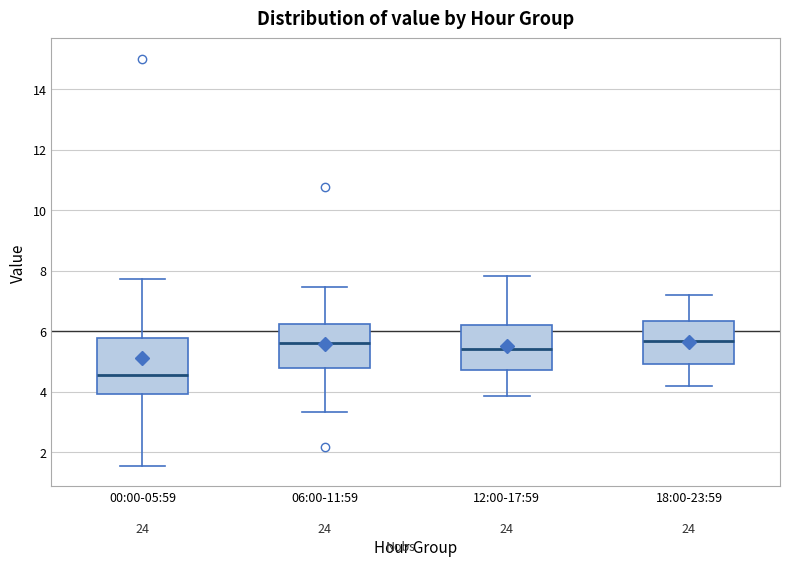

Where does the median line of the box for 12:00-17:59 sit on the y-axis? The values are not printed on the chart, so give them approximately, as read against the axis.

5.4